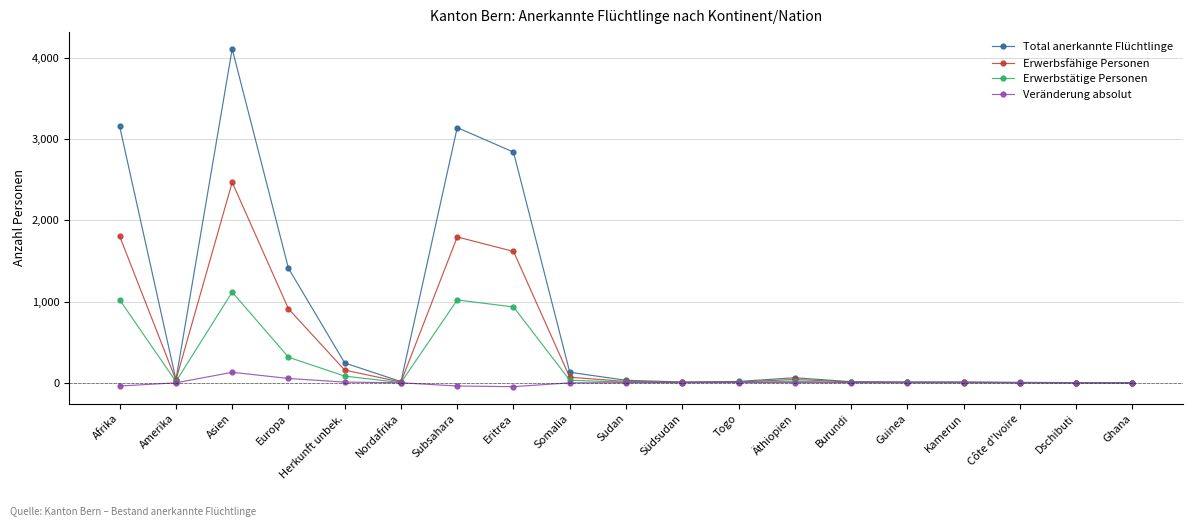

At which label does Erwerbsfähige Personen first exceed 16?

Afrika